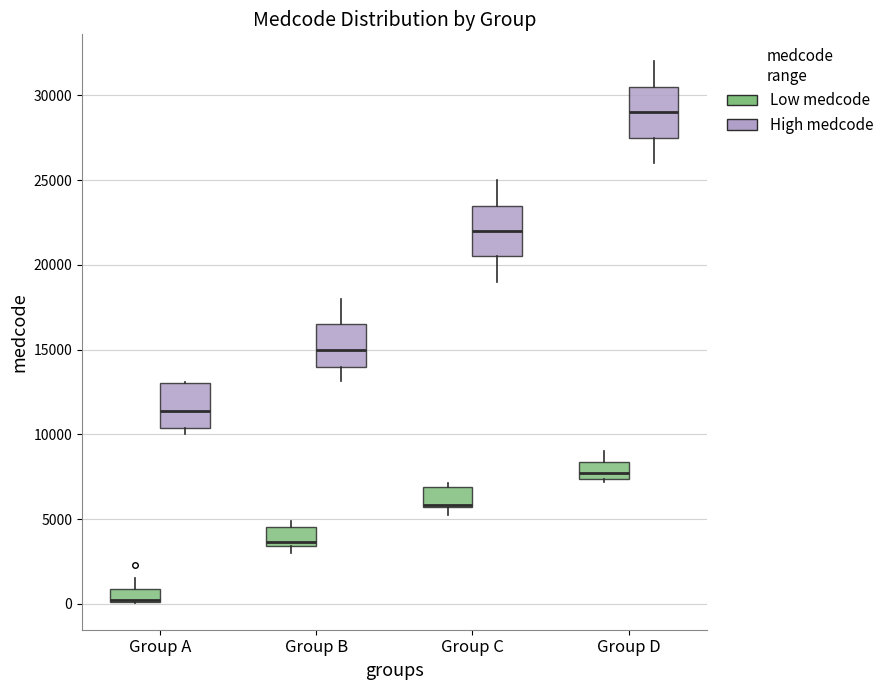

Reading left to right, transcribe this box plot: for each box, give where its median line is, the range the box spans, and where its two whiskers end, as read against the y-axis. The values are not printed on the chart, so give them approximately, as read against the axis.

Group A (Low medcode): median 0 (drawn on the box's lower edge), box 0 to 1000, whiskers 0 to 1500
Group A (High medcode): median 11500, box 10500 to 13000, whiskers 10000 to 13000
Group B (Low medcode): median 3500 (just above the box's lower edge), box 3500 to 4500, whiskers 3000 to 5000
Group B (High medcode): median 15000, box 14000 to 16500, whiskers 13000 to 18000
Group C (Low medcode): median 6000, box 5500 to 7000, whiskers 5500 (just below the box's lower edge) to 7000 (just above the box's upper edge)
Group C (High medcode): median 22000, box 20500 to 23500, whiskers 19000 to 25000
Group D (Low medcode): median 7500 (inside the box), box 7500 to 8500, whiskers 7000 to 9000
Group D (High medcode): median 29000, box 27500 to 30500, whiskers 26000 to 32000